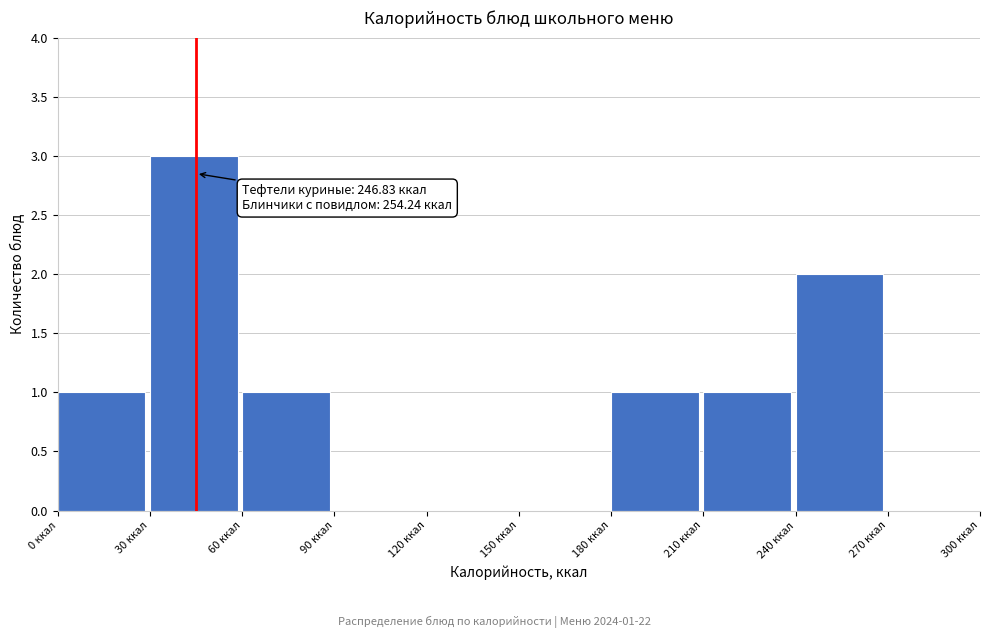

Over which range of the x-axis is the bar tallest?

30 to 60